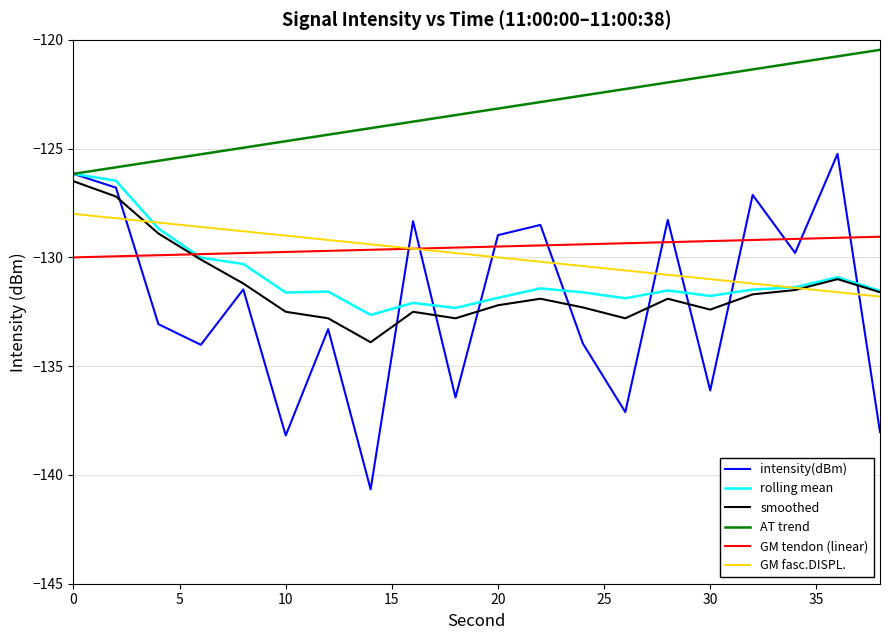

Which series has the largest total across all categories?

AT trend